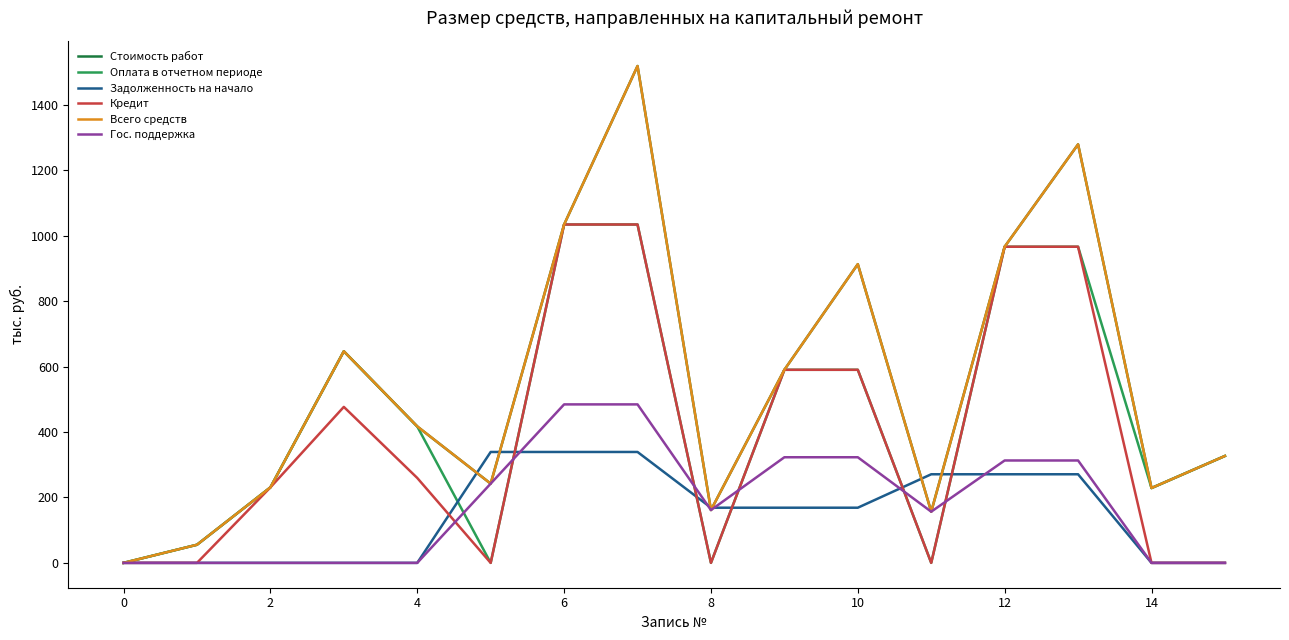

What is the maximum value for Всего средств?

1519.3